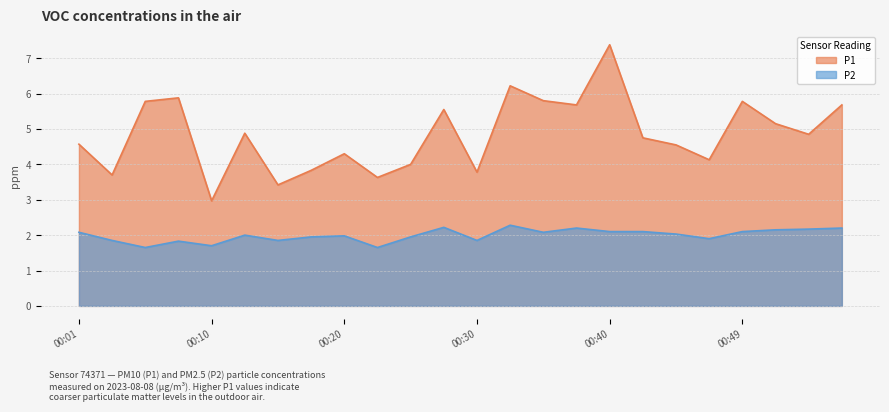

At which label does P1 first exceed 4?

00:01